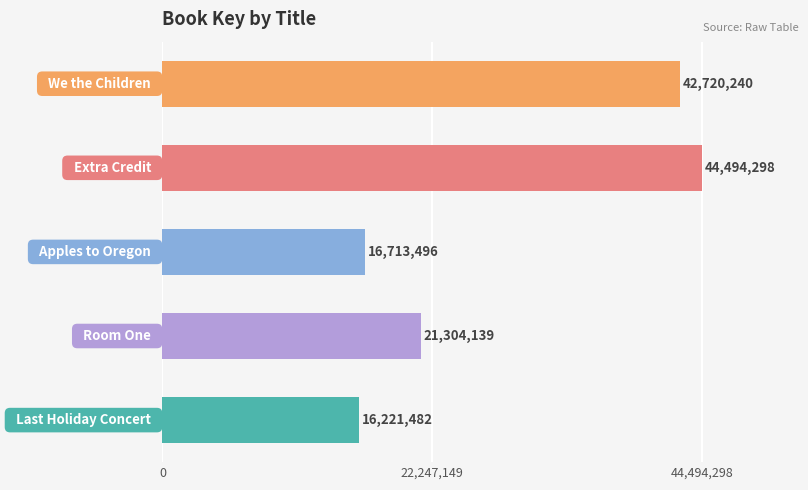

What is the value of the 3rd bar from the top?

16713496